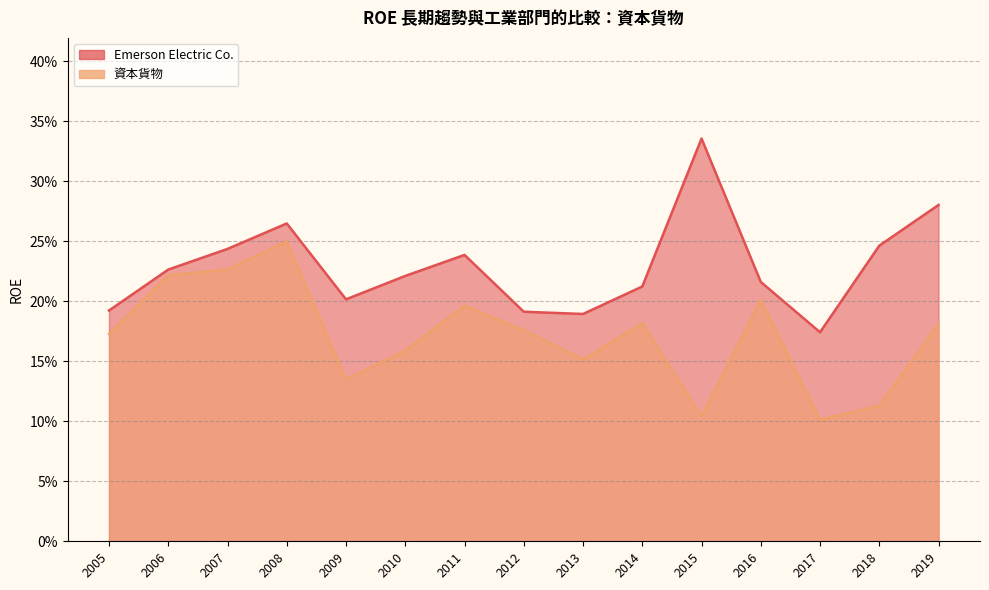

What are all the series names shown in the legend?

Emerson Electric Co., 資本貨物